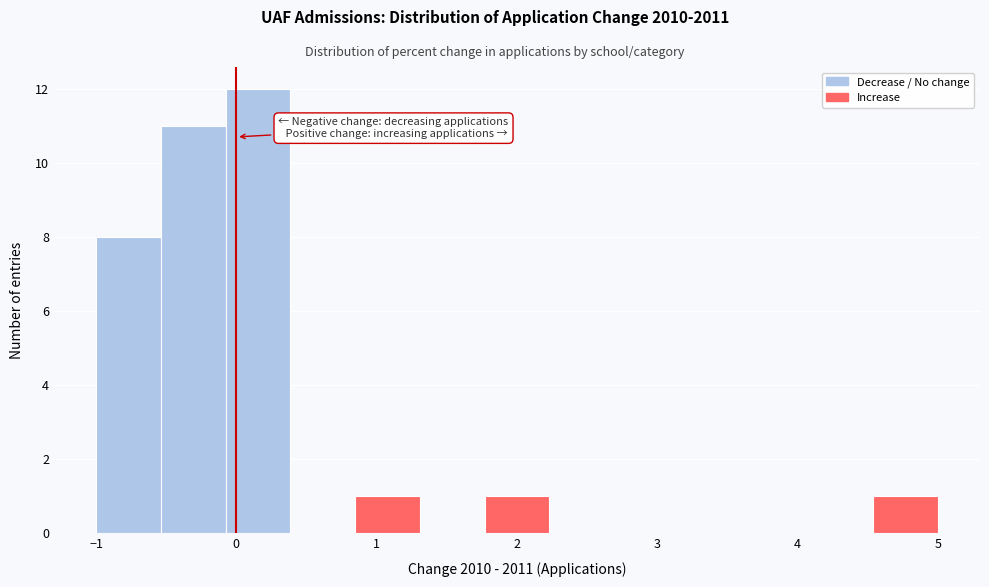

Reading left to right, list every bar in this chart as the range it spans on the x-axis followed by its height. Neither the bar edges nor the heights are printed on the chart, so give them approximately, as read against the axes.

-1.0 to -0.5: 8
-0.5 to -0.1: 11
-0.1 to 0.4: 12
0.4 to 0.8: 0
0.8 to 1.3: 1
1.3 to 1.8: 0
1.8 to 2.2: 1
2.2 to 2.7: 0
2.7 to 3.2: 0
3.2 to 3.6: 0
3.6 to 4.1: 0
4.1 to 4.5: 0
4.5 to 5.0: 1